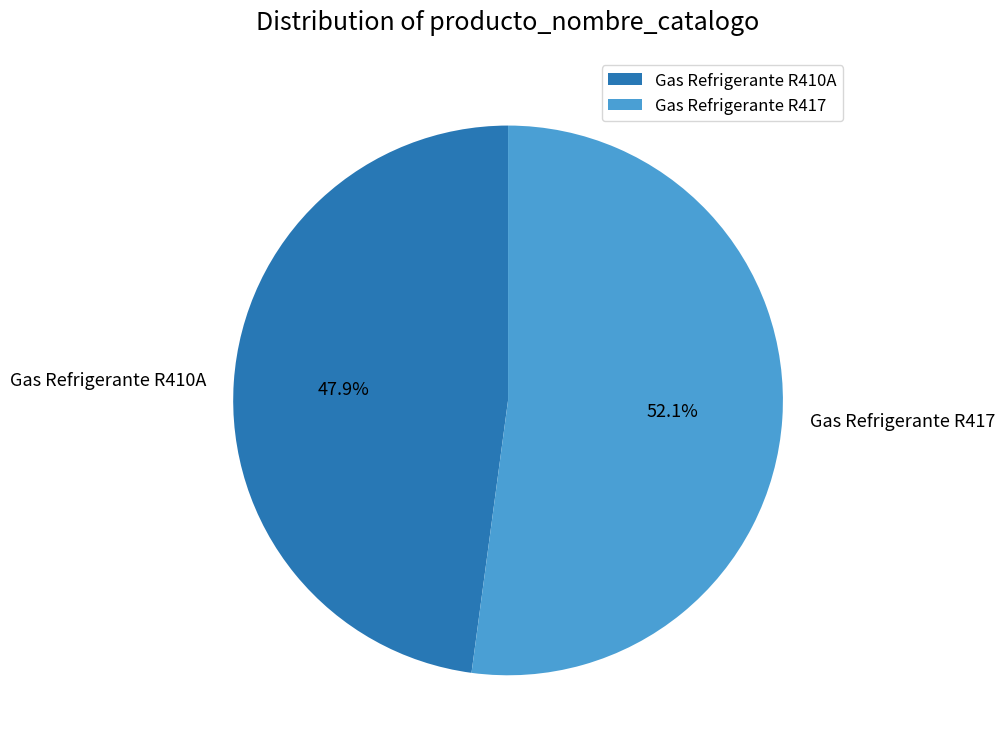

Do Gas Refrigerante R410A and Gas Refrigerante R417 together represent more than half of the pie?

Yes